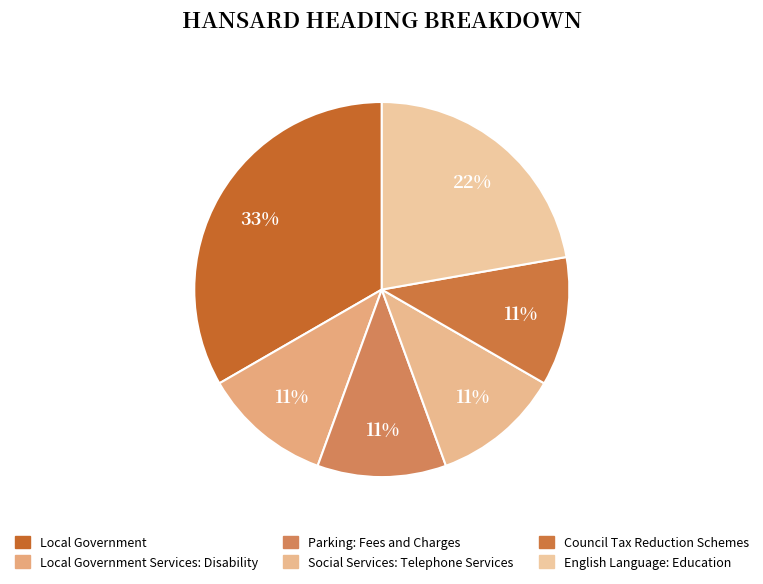

Which slice is the largest?

Local Government